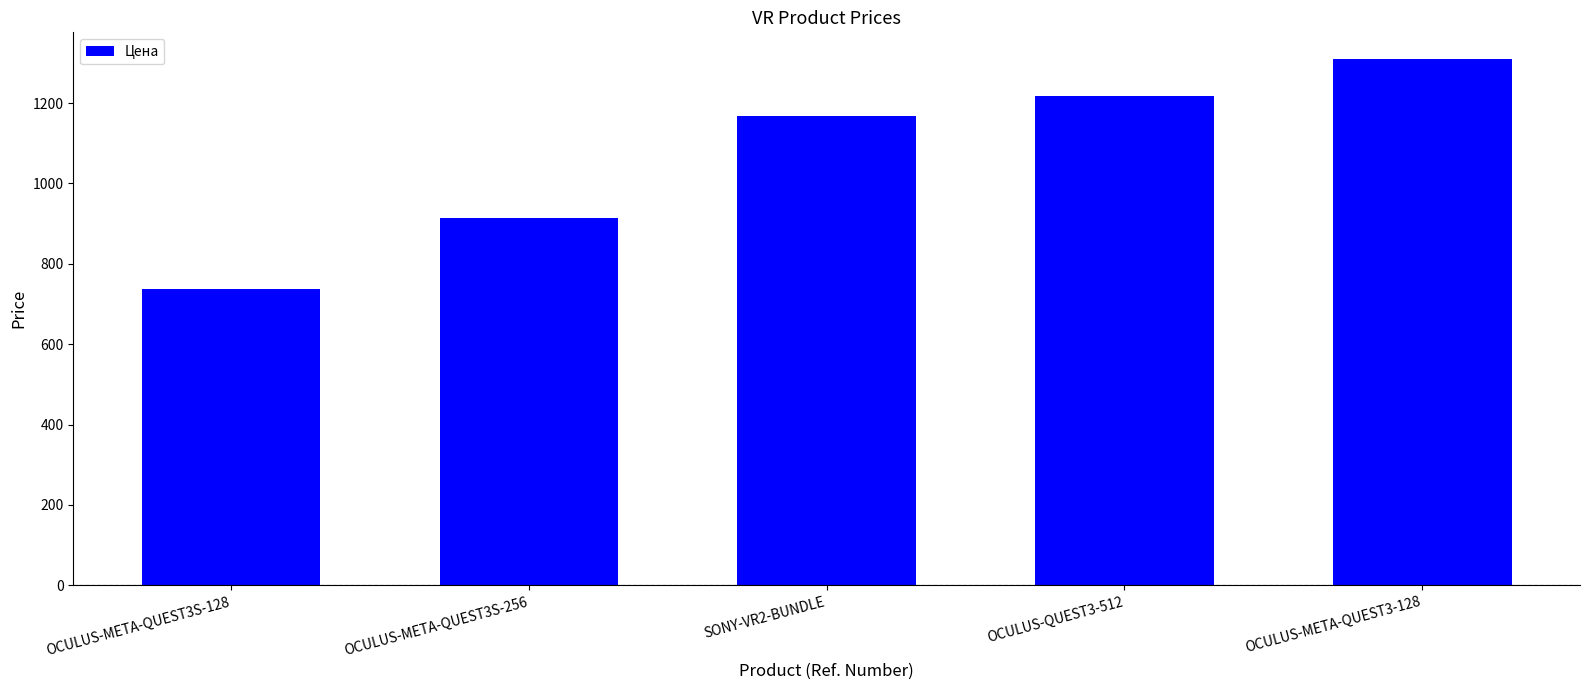

Where does the data first go above 1168?

SONY-VR2-BUNDLE